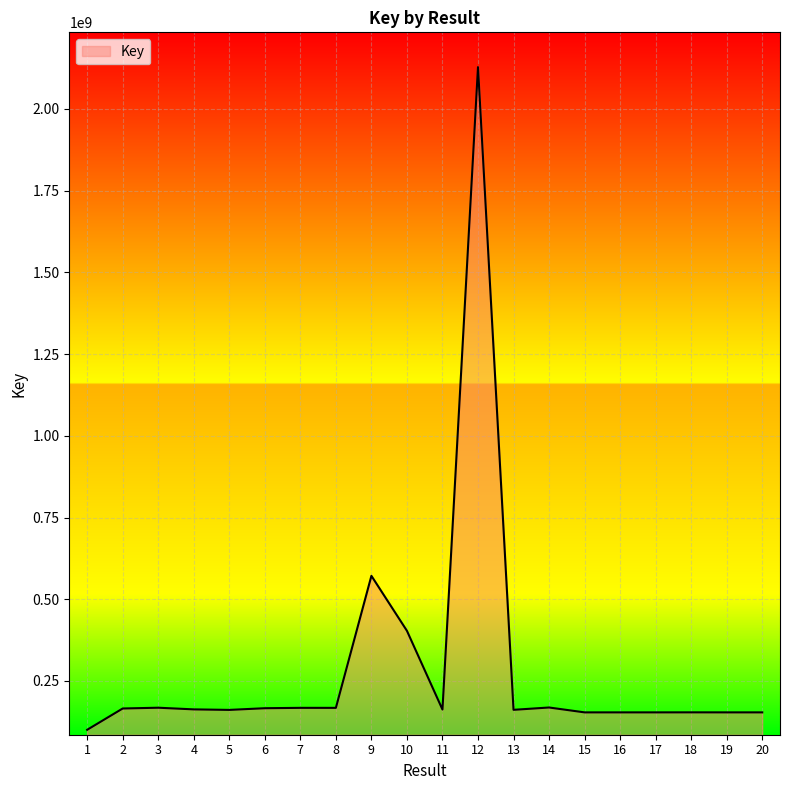

What is the ratio of the value at 14 to the value at 20?

1.1